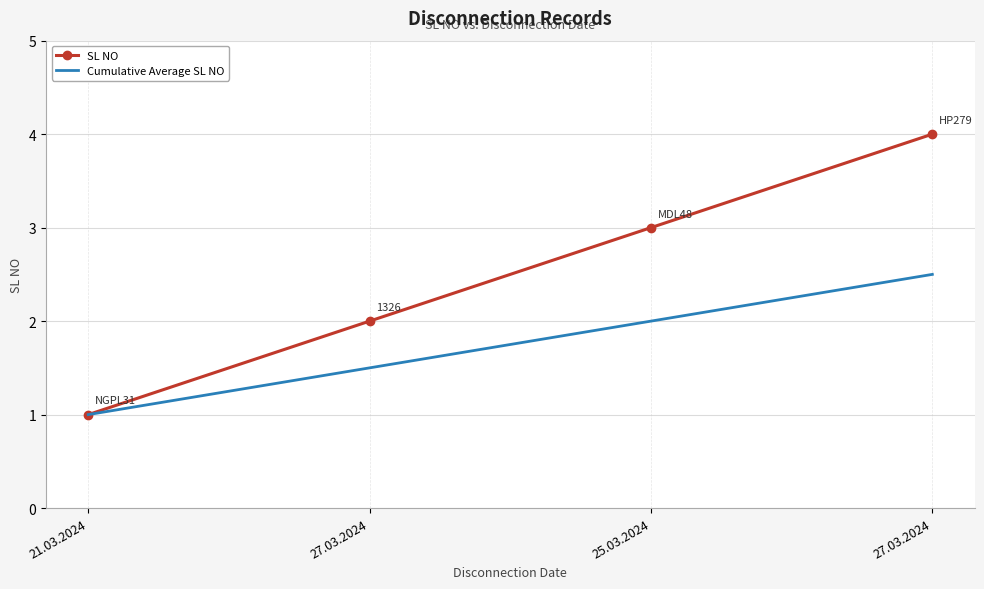

What is the value of the SL NO point at the 2nd from the left?

2.0